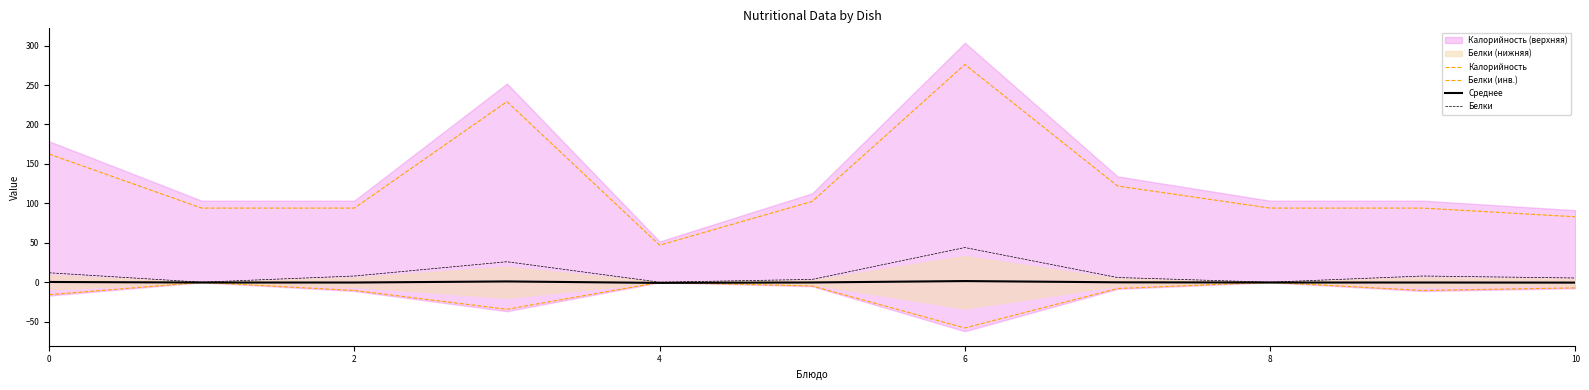

How many data points does each series have?

11